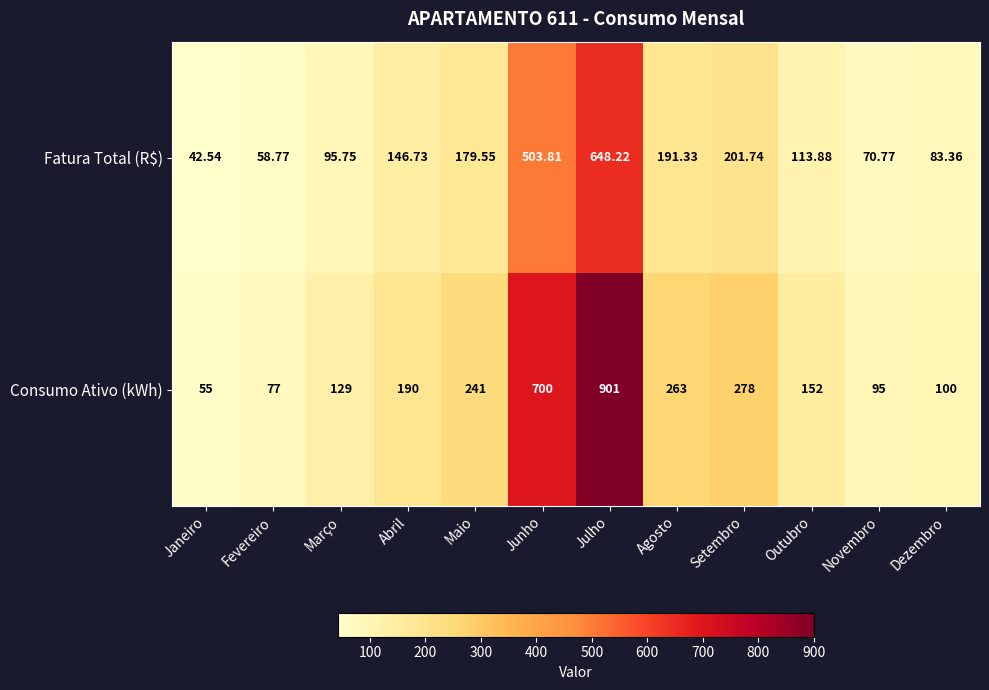

List the series in order of their peak value, highest first.

Consumo Ativo (kWh), Fatura Total (R$)